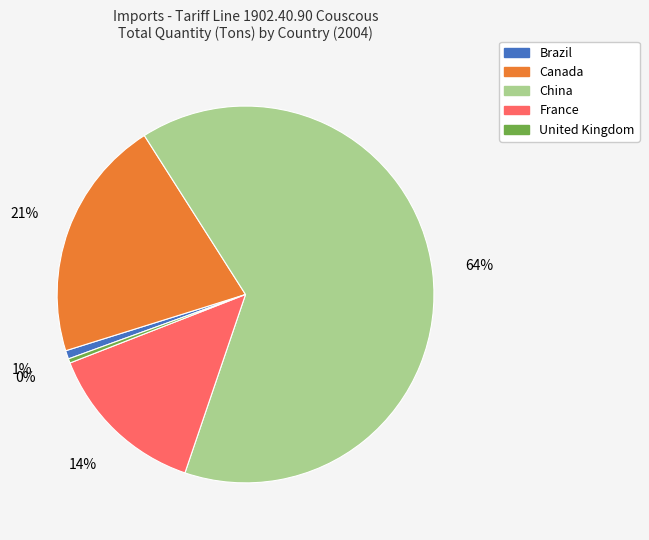

Is there any slice that represents more than half of the pie?

Yes